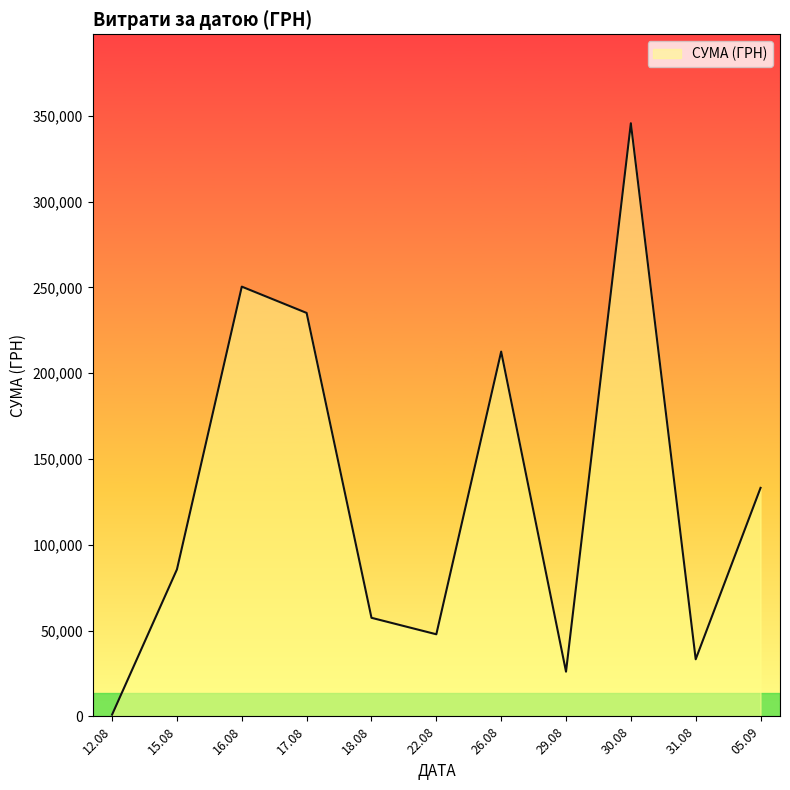

Is it true that the value at 30.08 is 345687.3?

True